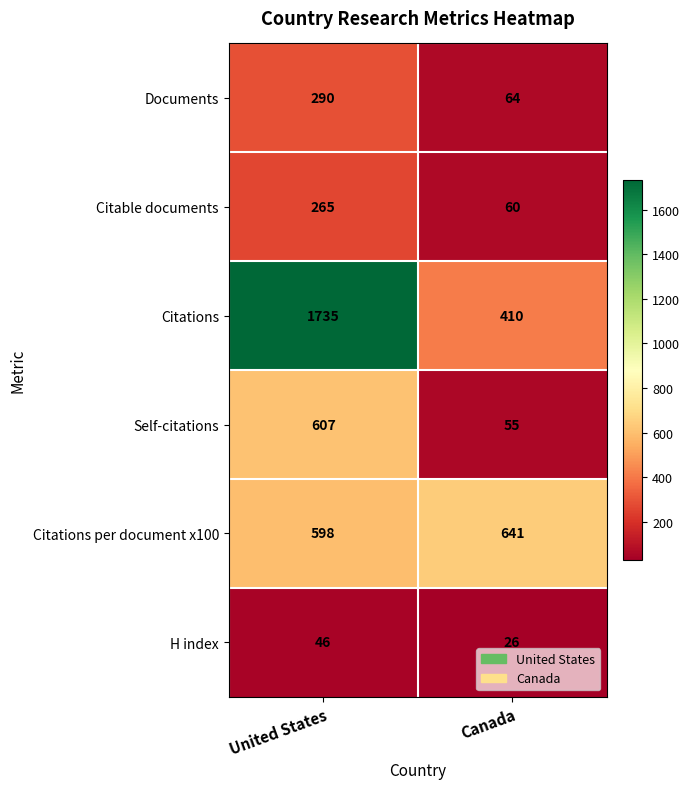

At which label does Citations per document x100 reach its peak?

Canada